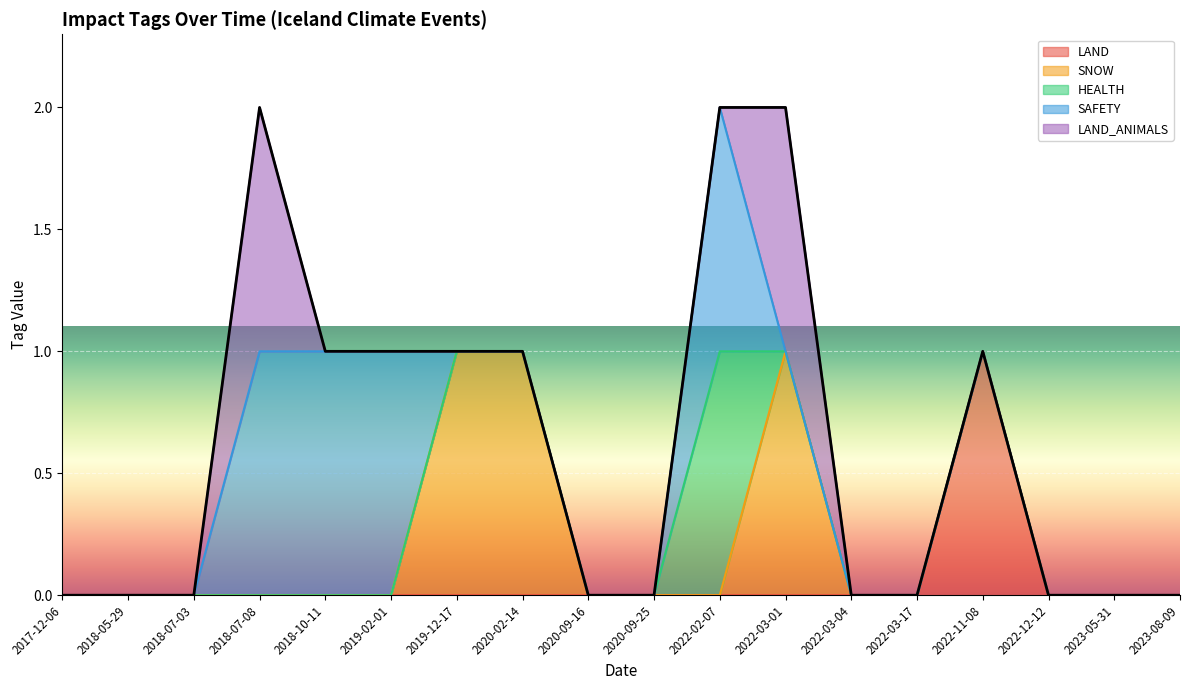

The value of SAFETY at 2017-12-06 is 0. True or false?

True